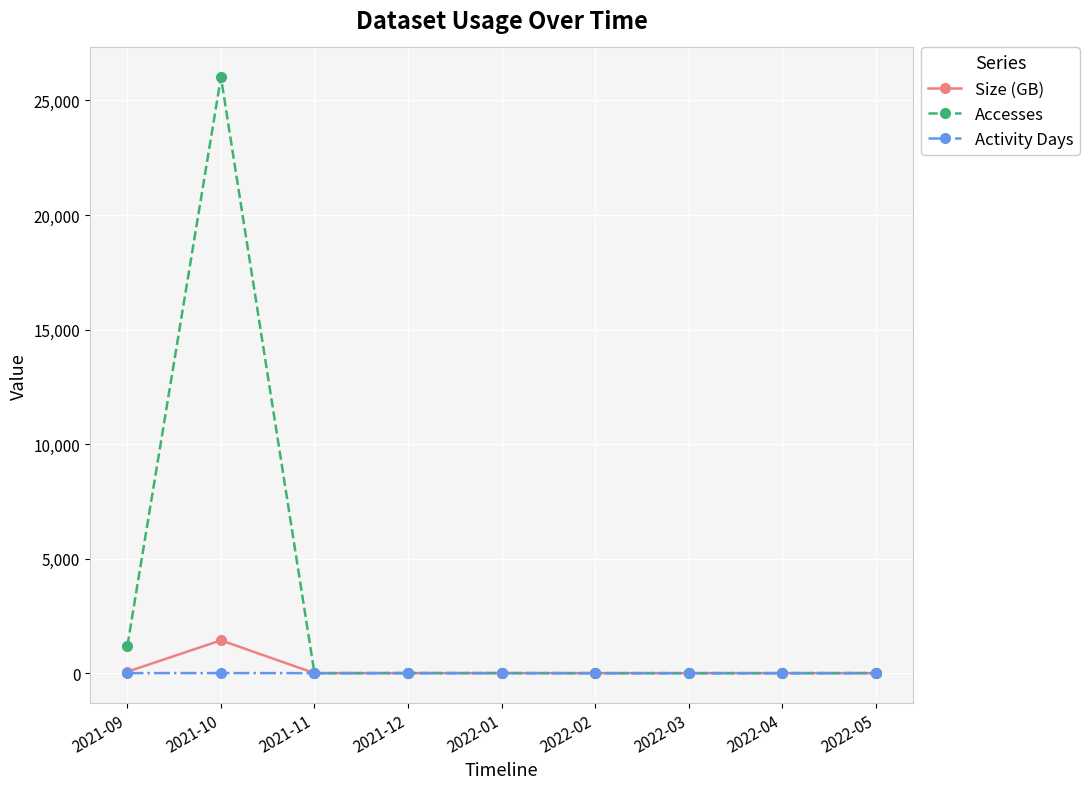

At which label does Activity Days first exceed 1?

2021-09